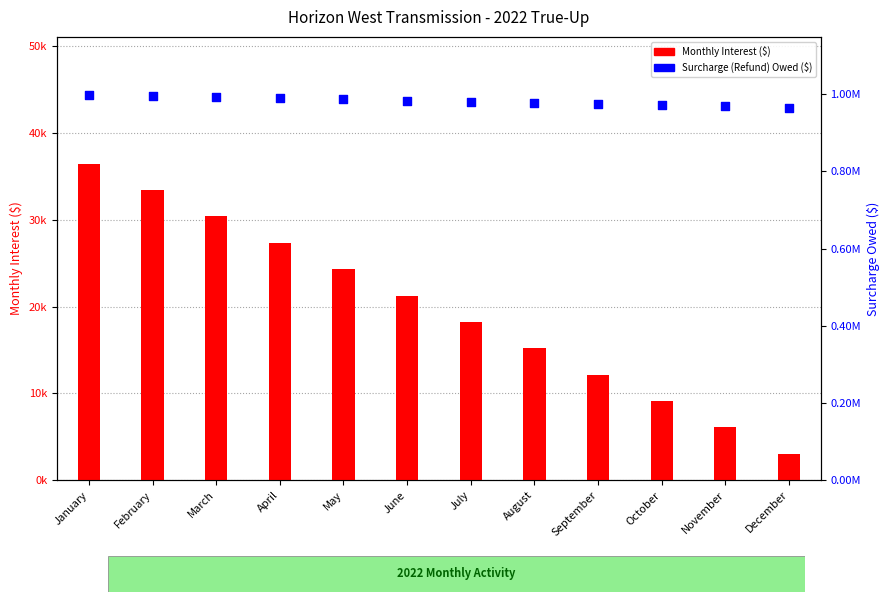

Which series has the largest total across all categories?

Surcharge (Refund) Owed